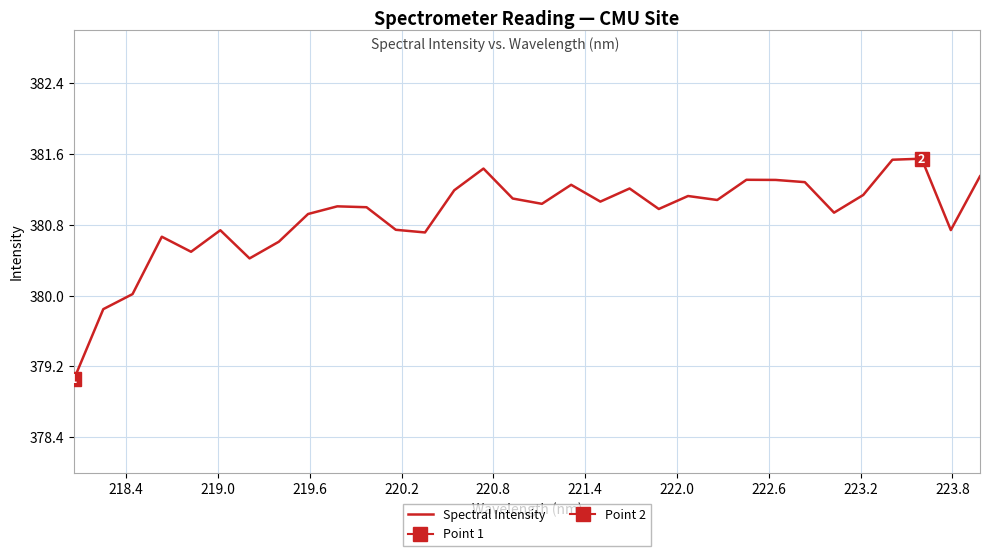

Reading right to left, extract all data points from this chart.

381.3	380.7	381.5	381.5	381.1	380.9	381.3	381.3	381.3	381.1	381.1	381.0	381.2	381.1	381.3	381.0	381.1	381.4	381.2	380.7	380.7	381.0	381.0	380.9	380.6	380.4	380.7	380.5	380.7	380.0	379.8	379.1